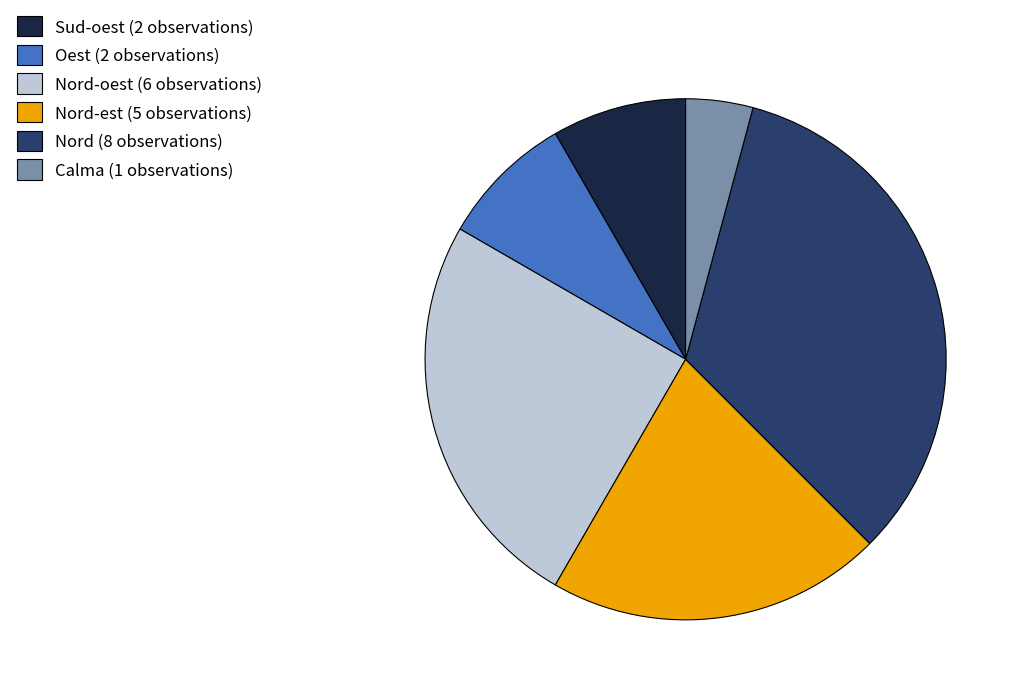

Which has a higher value, Sud-oest (2 observations) or Nord-oest (6 observations)?

Nord-oest (6 observations)